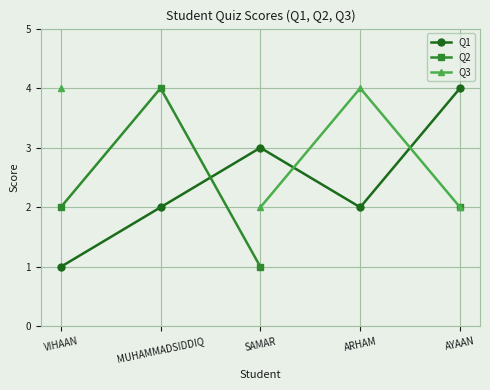

Read the Q1 value at SAMAR.

3